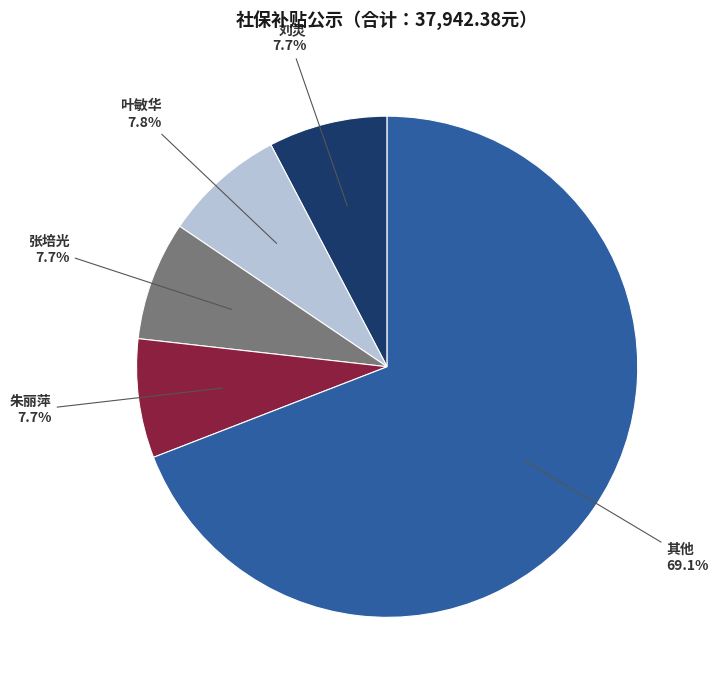

Count the number of slices in the pie.

5